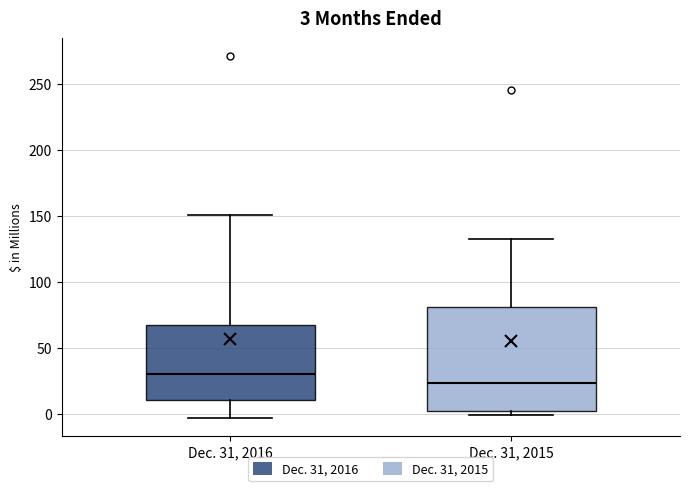

Comparing the boxes themselves (not the whiskers), which one is the tallest?

Dec. 31, 2015